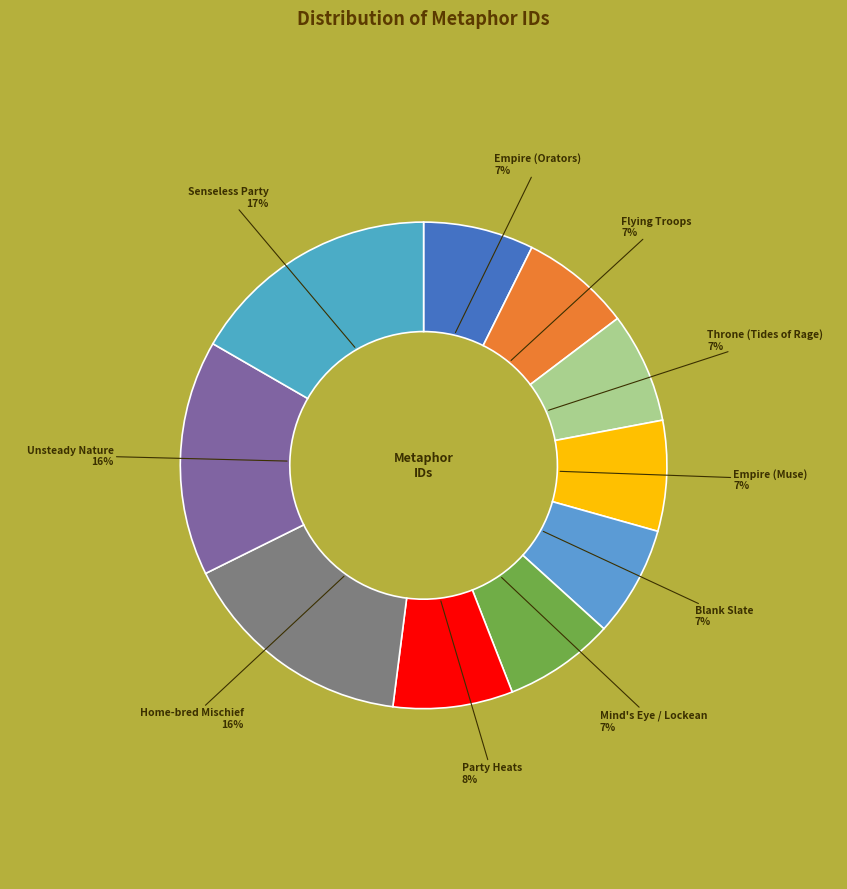

Which slice is the largest?

Senseless Party